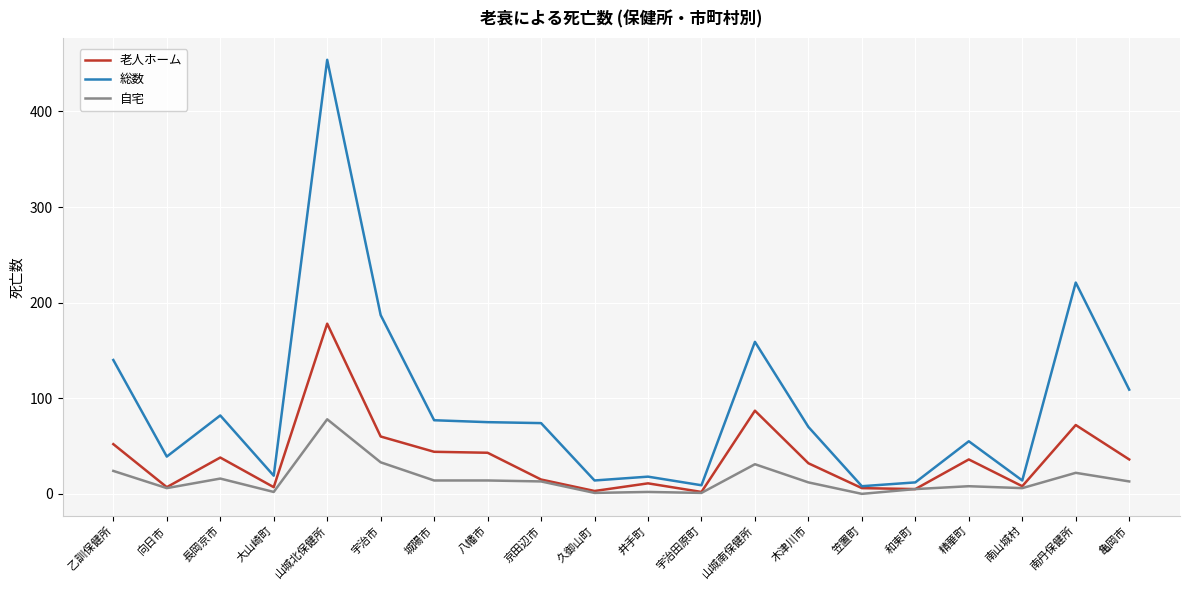

Where is the first local maximum for 老人ホーム?

長岡京市